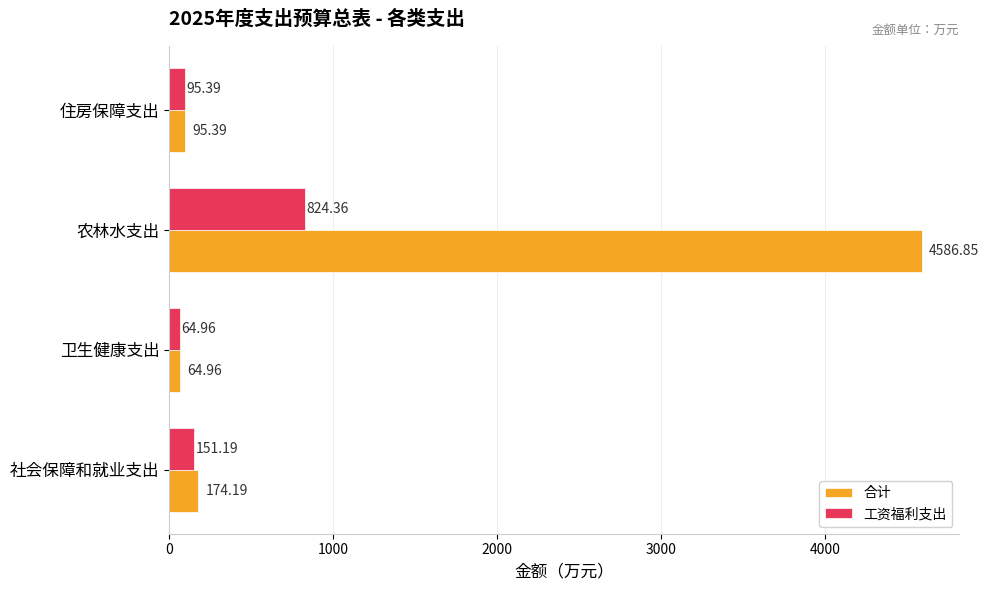

What is the difference between the second highest and minimum values in the 工资福利支出 series?

86.2